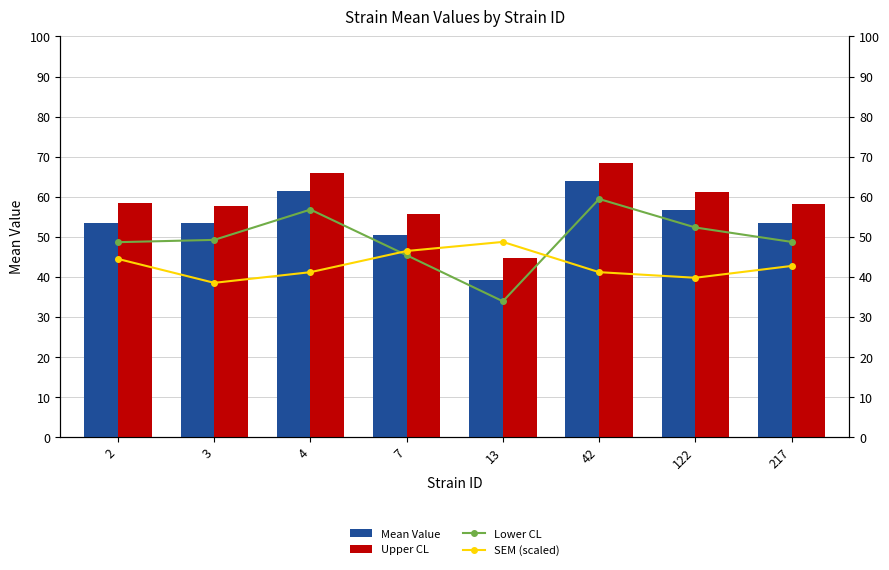

Does the chart contain stacked bars?

No